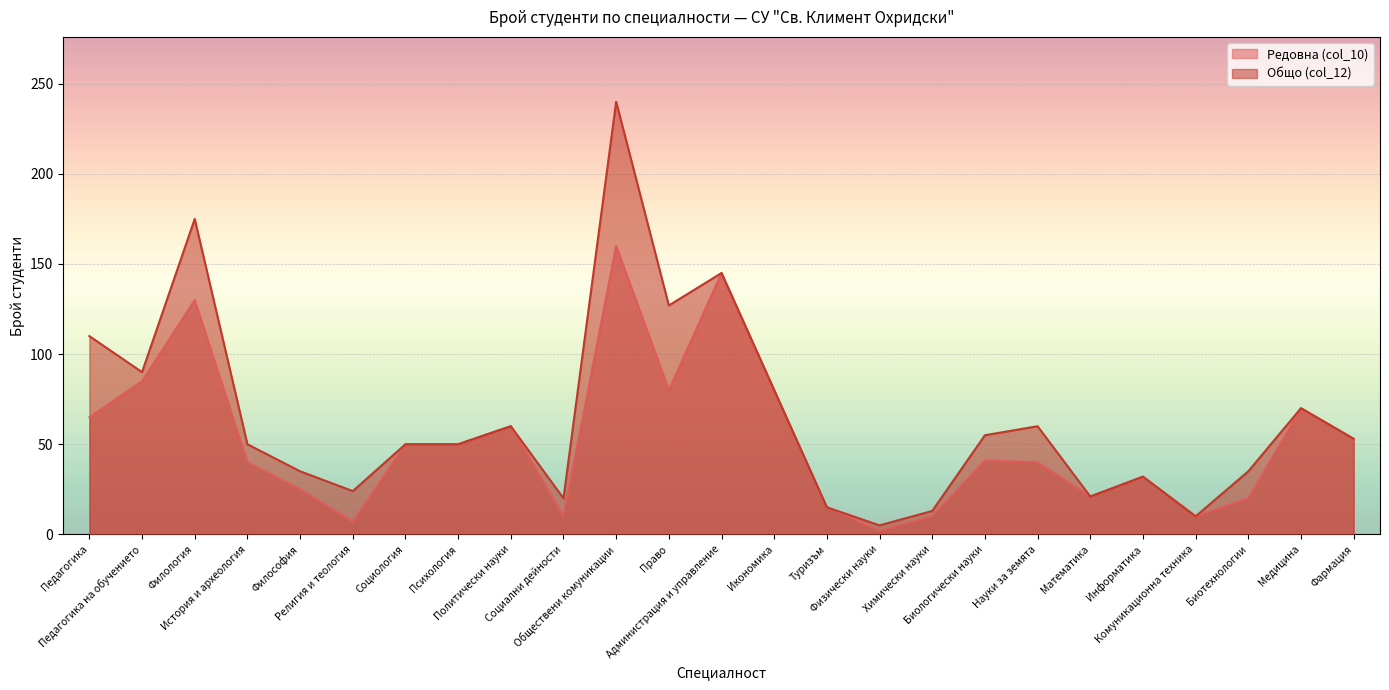

Reading right to left, extract all data points from this chart.

Редовна (col_10): 53	70	20	10	32	21	40	41	10	2	15	80	145	80	160	10	60	50	50	7	25	40	130	85	65
Общо (col_12): 53	70	35	10	32	21	60	55	13	5	15	80	145	127	240	20	60	50	50	24	35	50	175	90	110